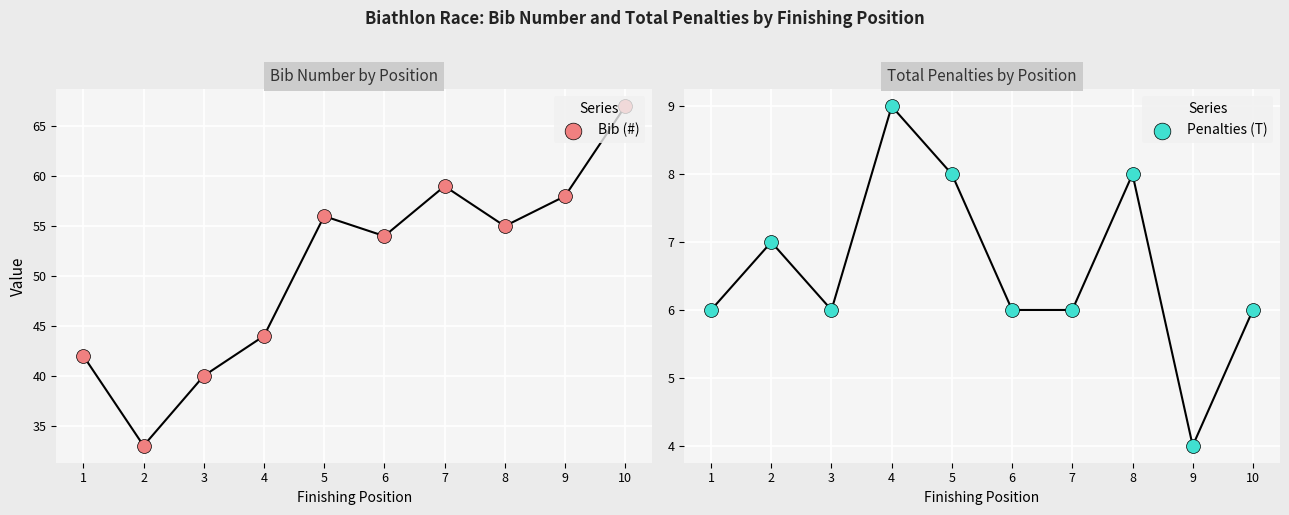

What are all the series names shown in the legend?

Bib (#), Penalties (T)